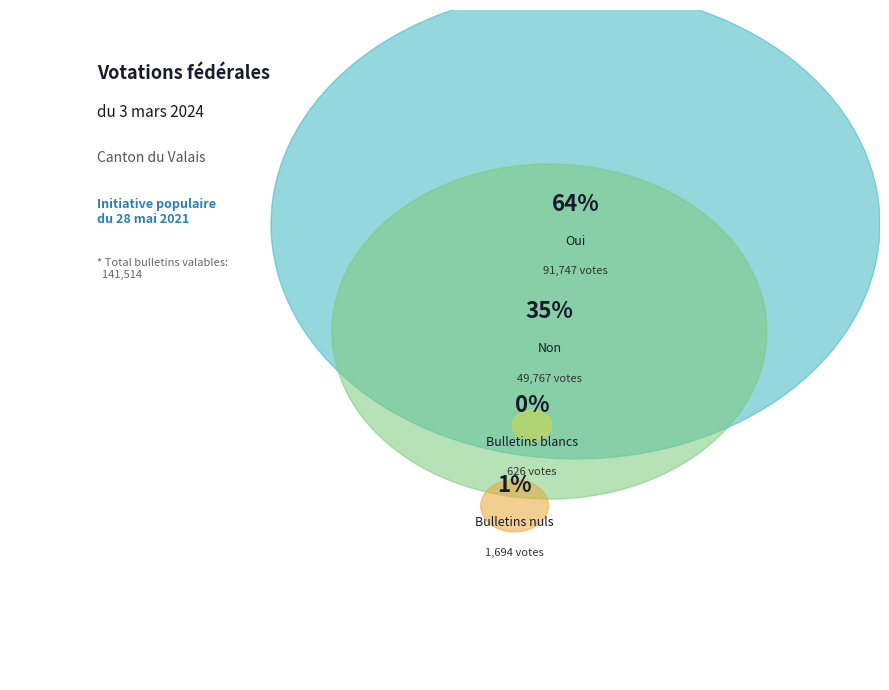

Does Oui account for over 50% of the chart?

Yes